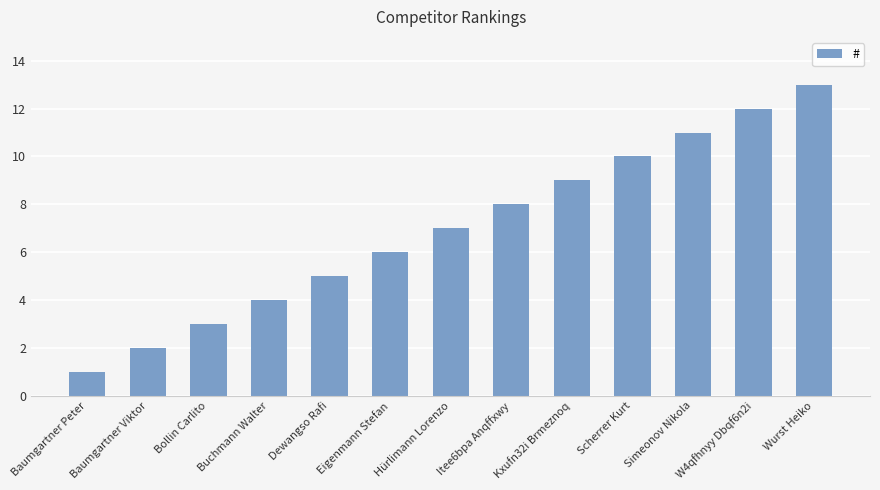

The value at Scherrer Kurt is 10. True or false?

True